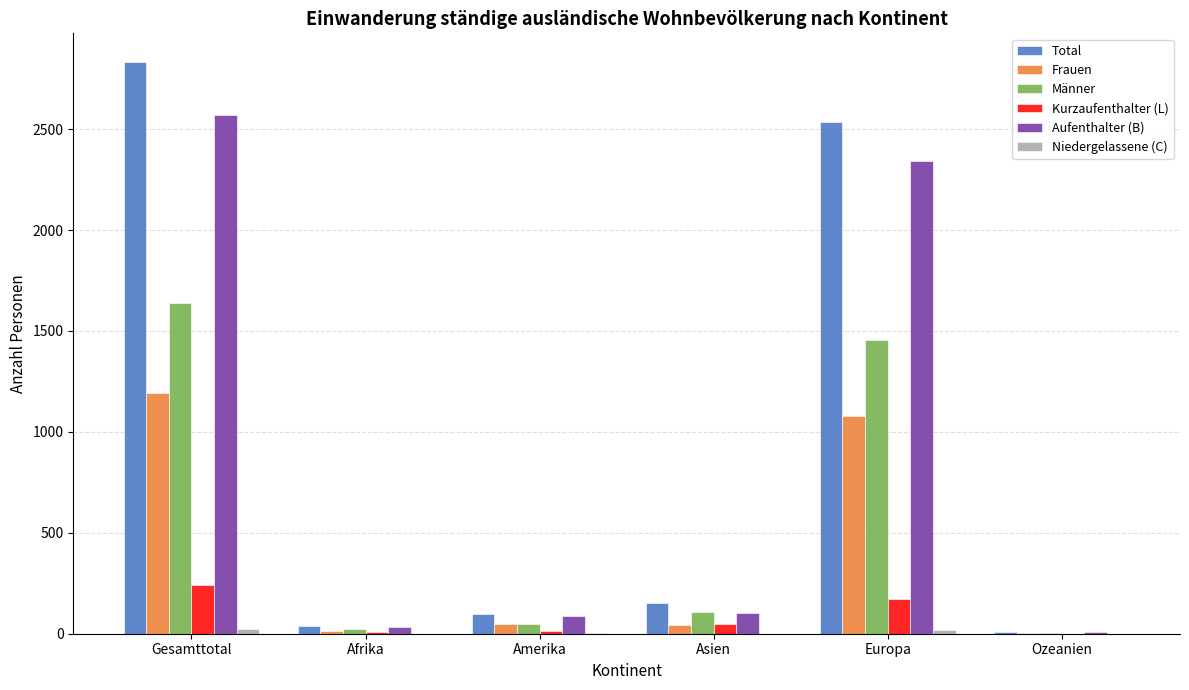

Are the bars grouped side by side (vs. stacked)?

Yes